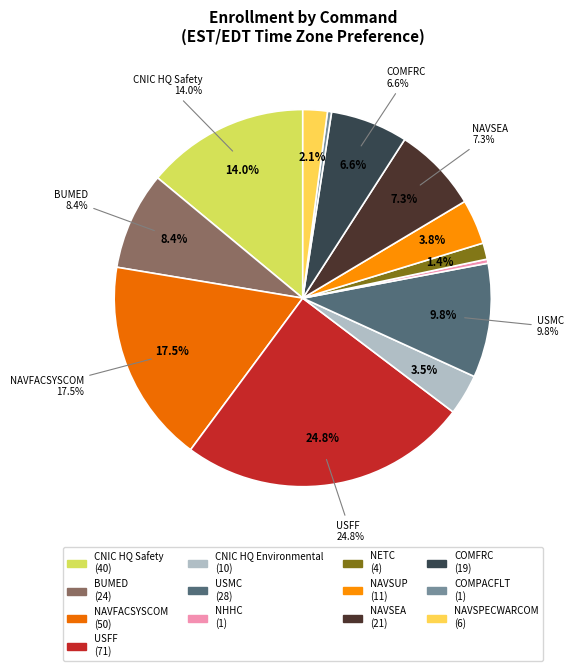

Rank the categories by value from lowest to highest.

NHHC, COMPACFLT, NETC, NAVSPECWARCOM, CNIC HQ Environmental, NAVSUP, COMFRC, NAVSEA, BUMED, USMC, CNIC HQ Safety, NAVFACSYSCOM, USFF